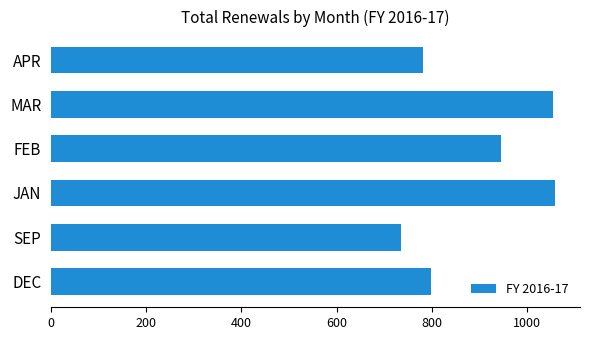

What is the greatest value displayed?

1058